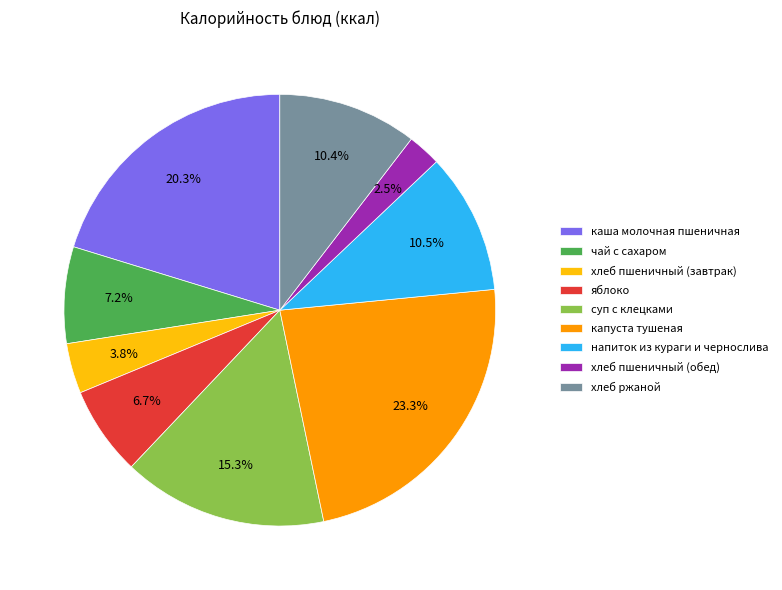

Is there any slice that represents more than half of the pie?

No